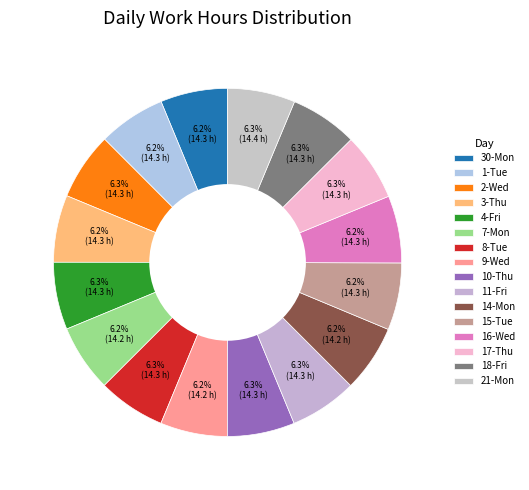

Is there any slice that represents more than half of the pie?

No